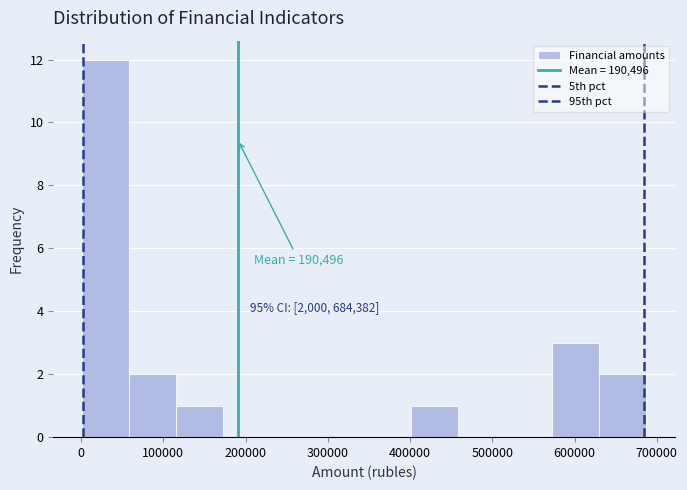

Which range on the x-axis has the tallest bar?

0 to 60000